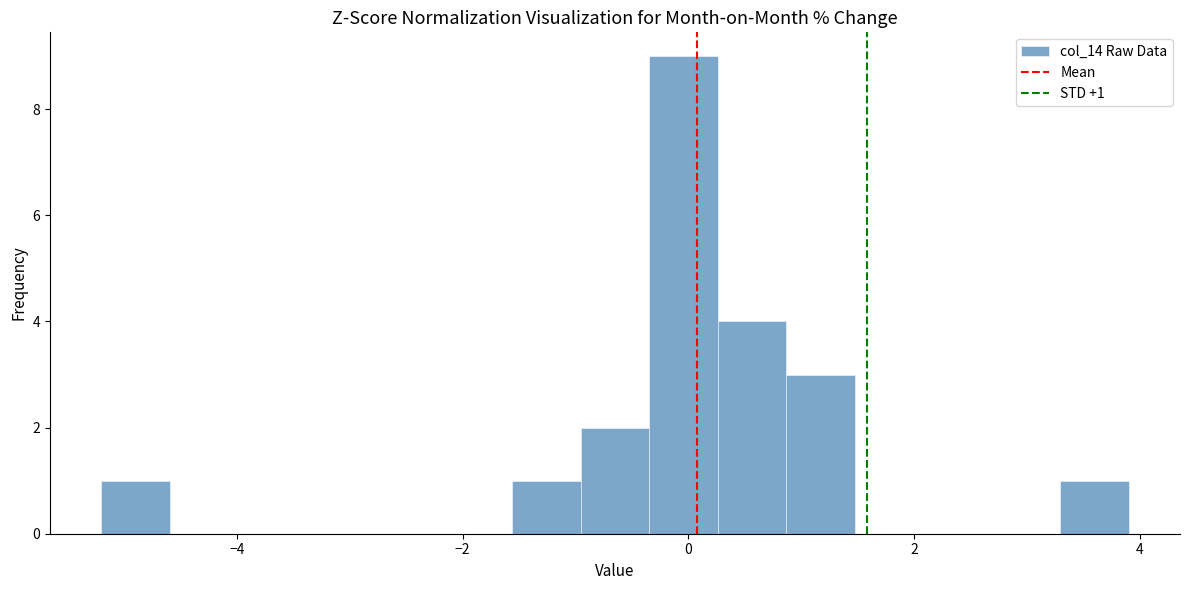

Around what value on the x-axis is the tallest bar? Give the approximate position of its centre, as read against the axis.

0.0